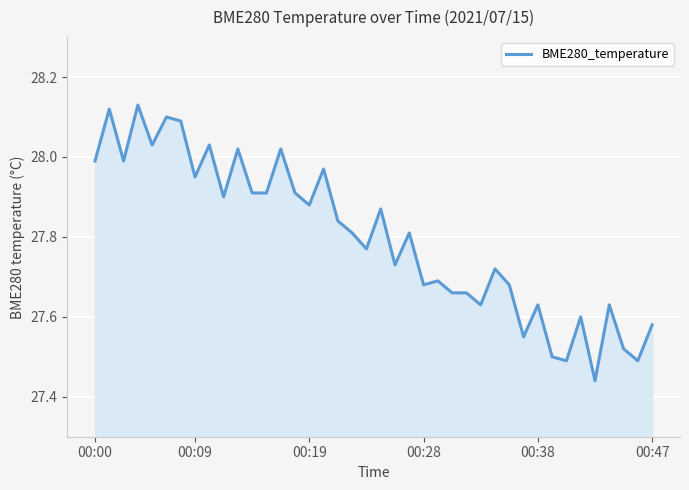

The chart shows a value of 43.4 at 00:19. True or false?

False